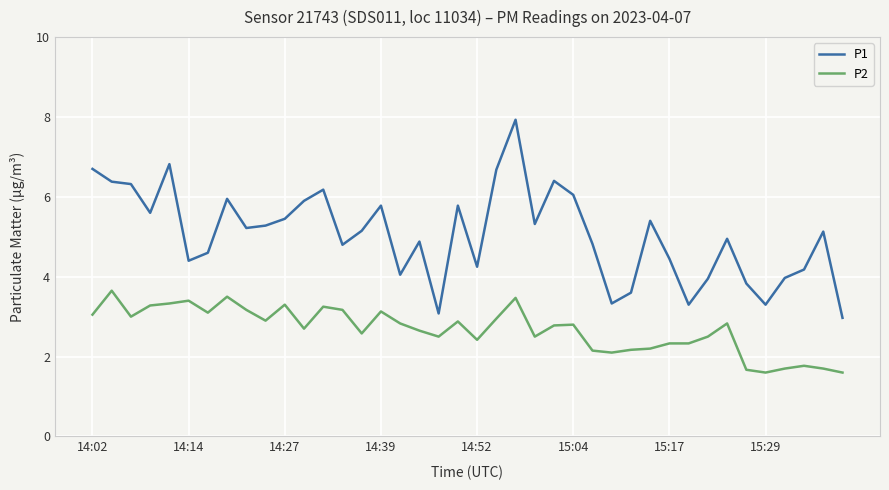

List the series in order of their peak value, highest first.

P1, P2